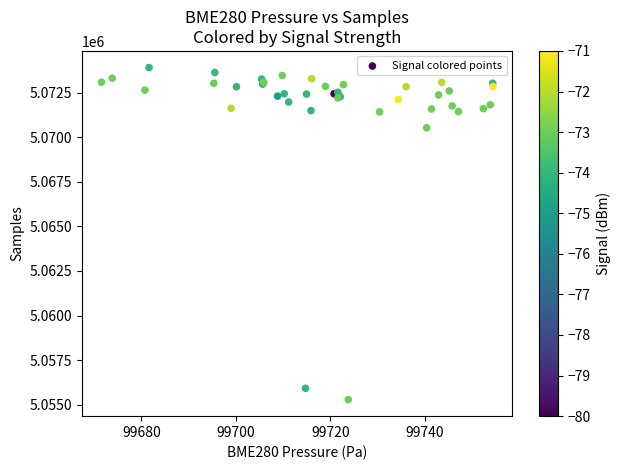

What Y value in the scatter plot is closest to 5064600?

5070532